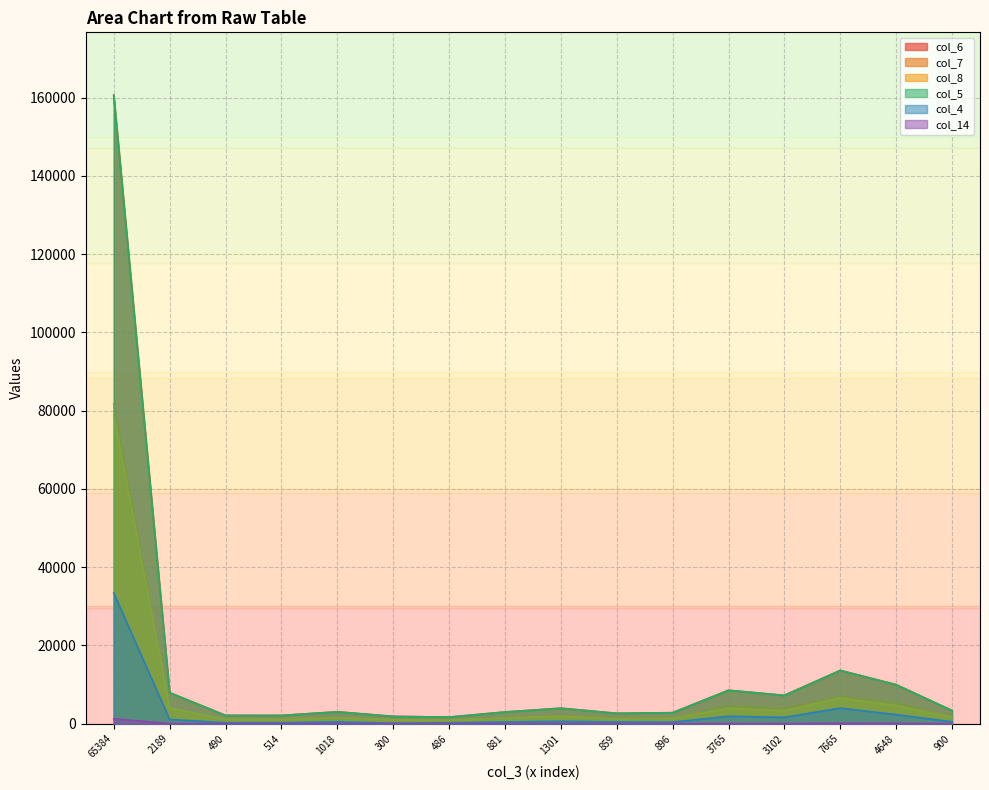

What is the label of the 8th point from the left?

881